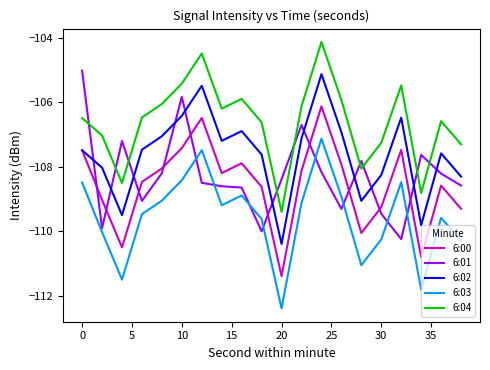

True or false: 6:04 and 6:03 cross at least once.

False